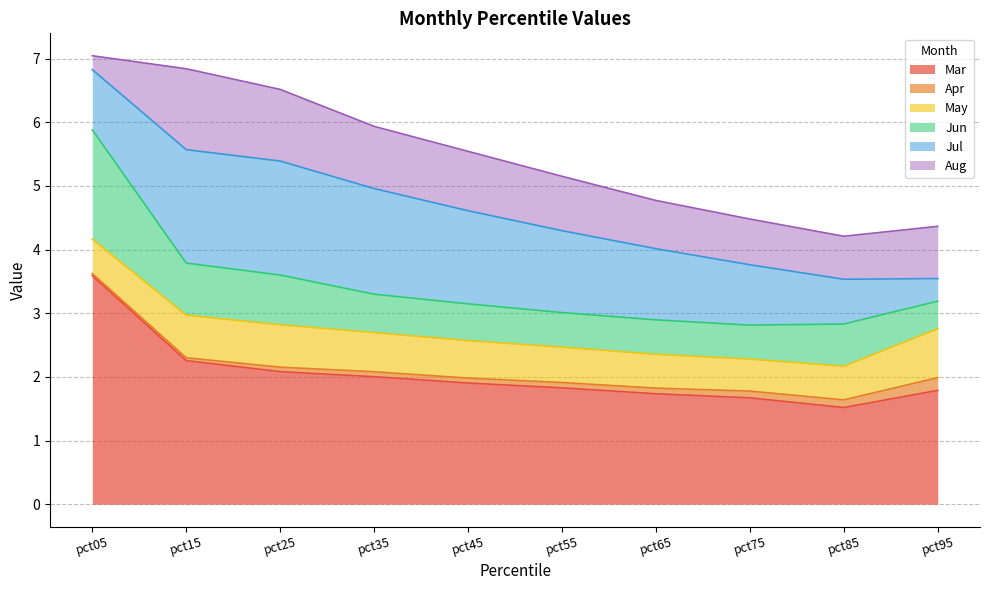

Read the Apr value at pct85.

0.1